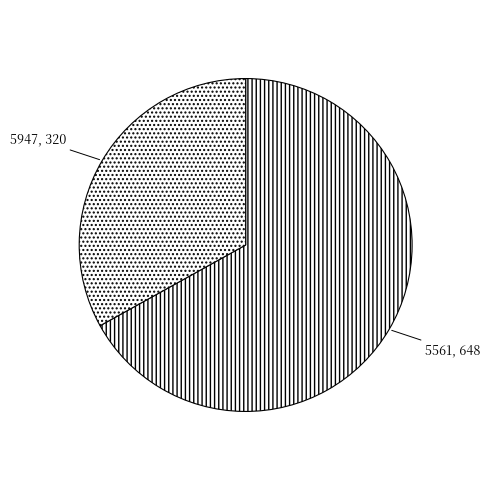

Which has a higher value, 5561 or 5947?

5561